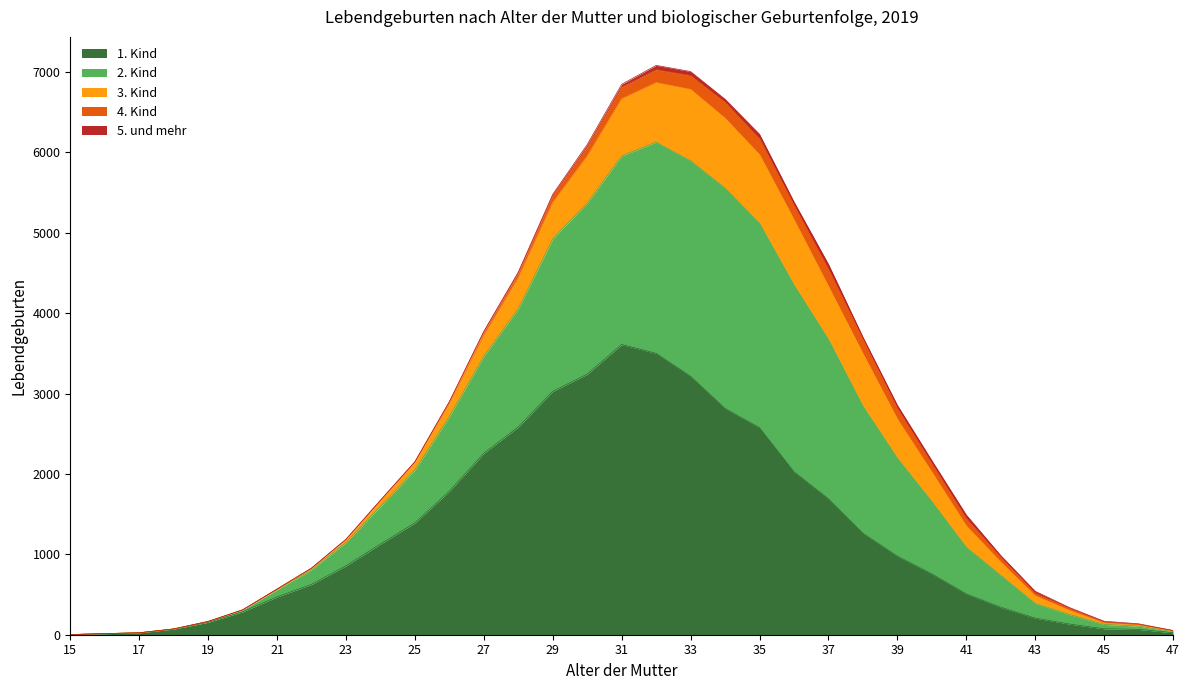

Which has a higher value, 19 or 31?

31